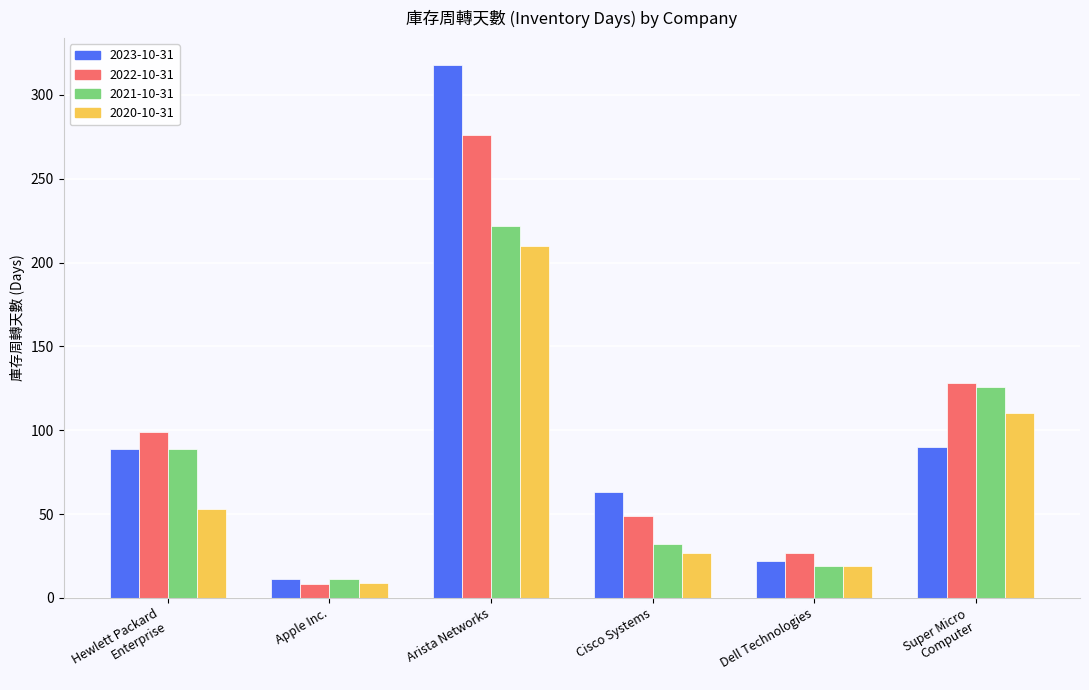

The 2022-10-31 series shows 49 at Cisco Systems. True or false?

True